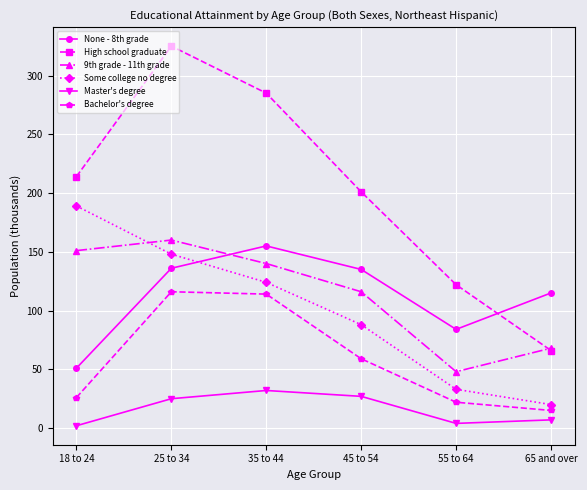

At which label does Some college no degree reach its peak?

18 to 24